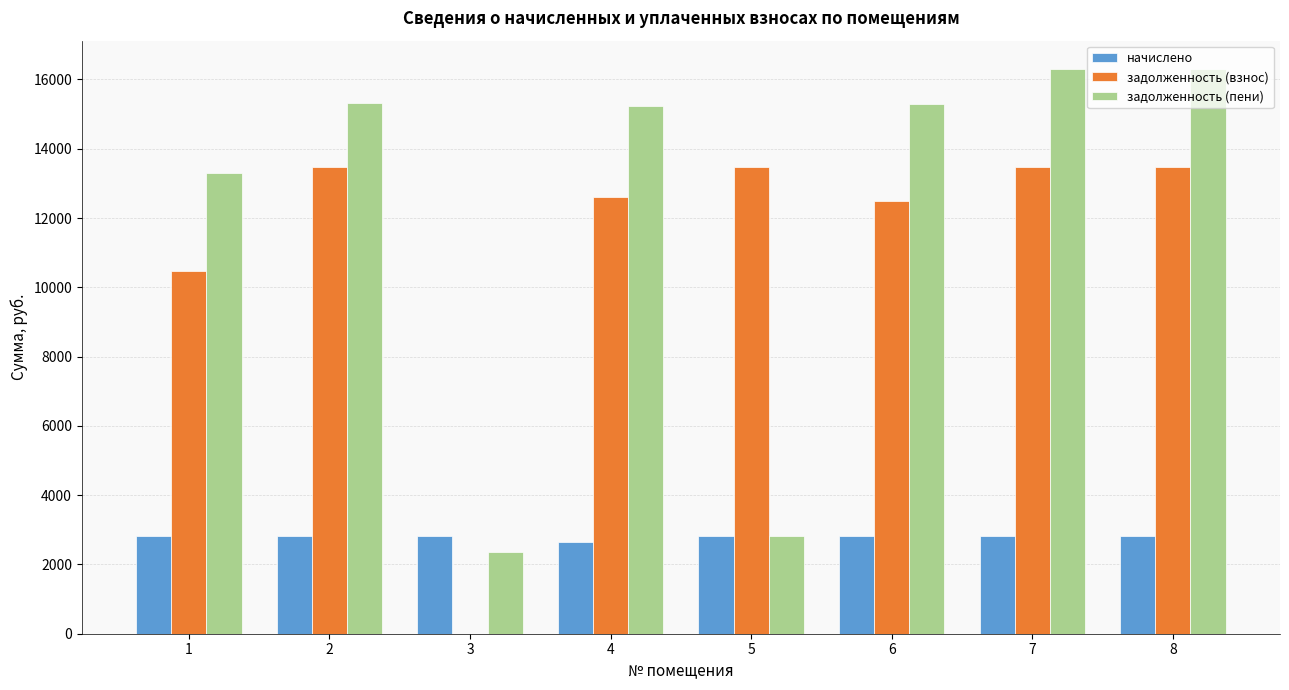

What is the total value across all series at 5?

19128.4